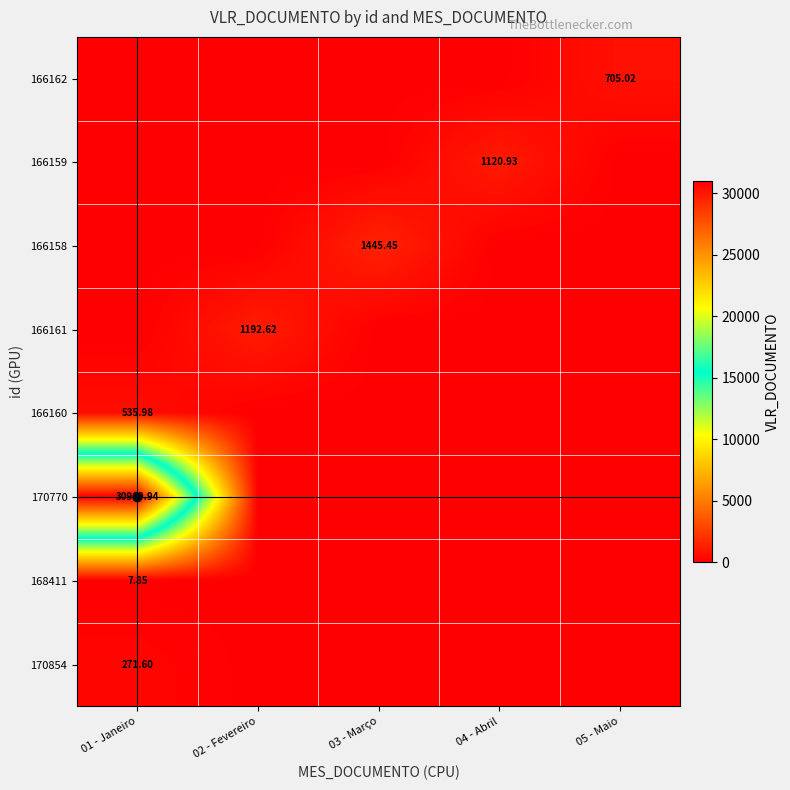

Is it true that 166160 equals 0.0 at 03 - Março?

True